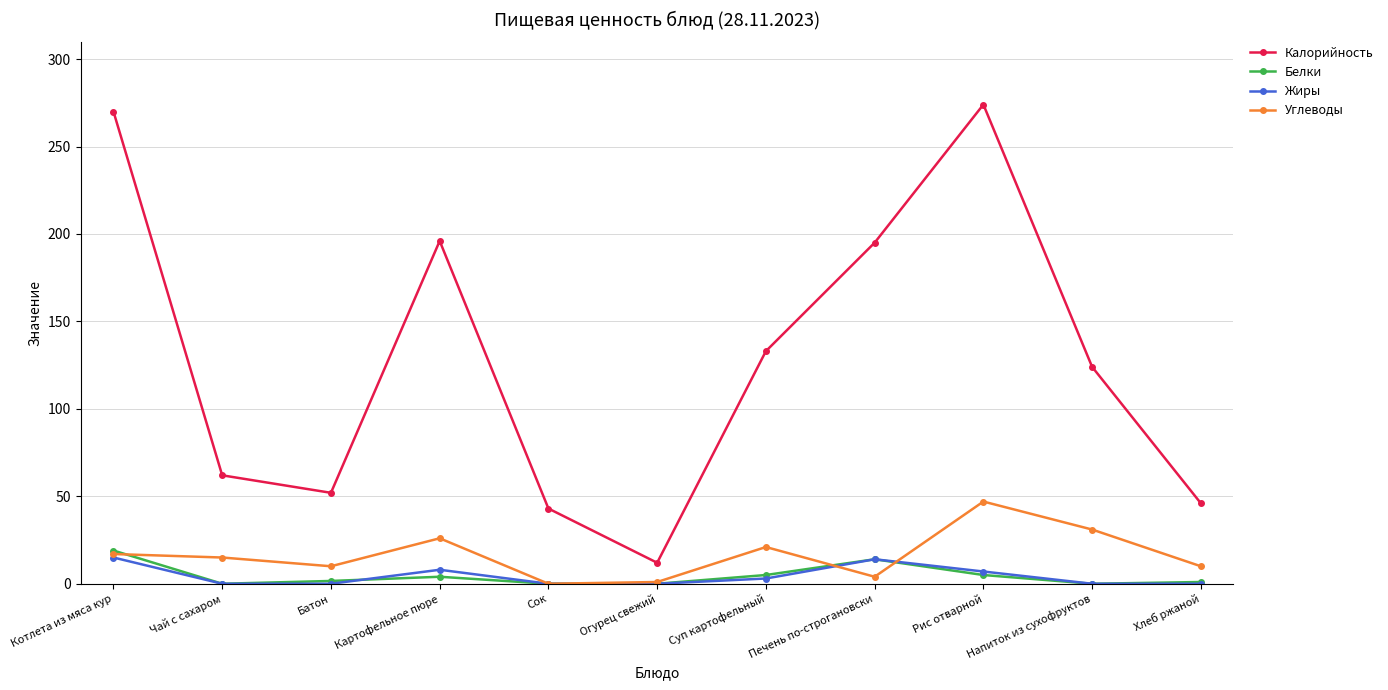

How many series are shown in this chart?

4